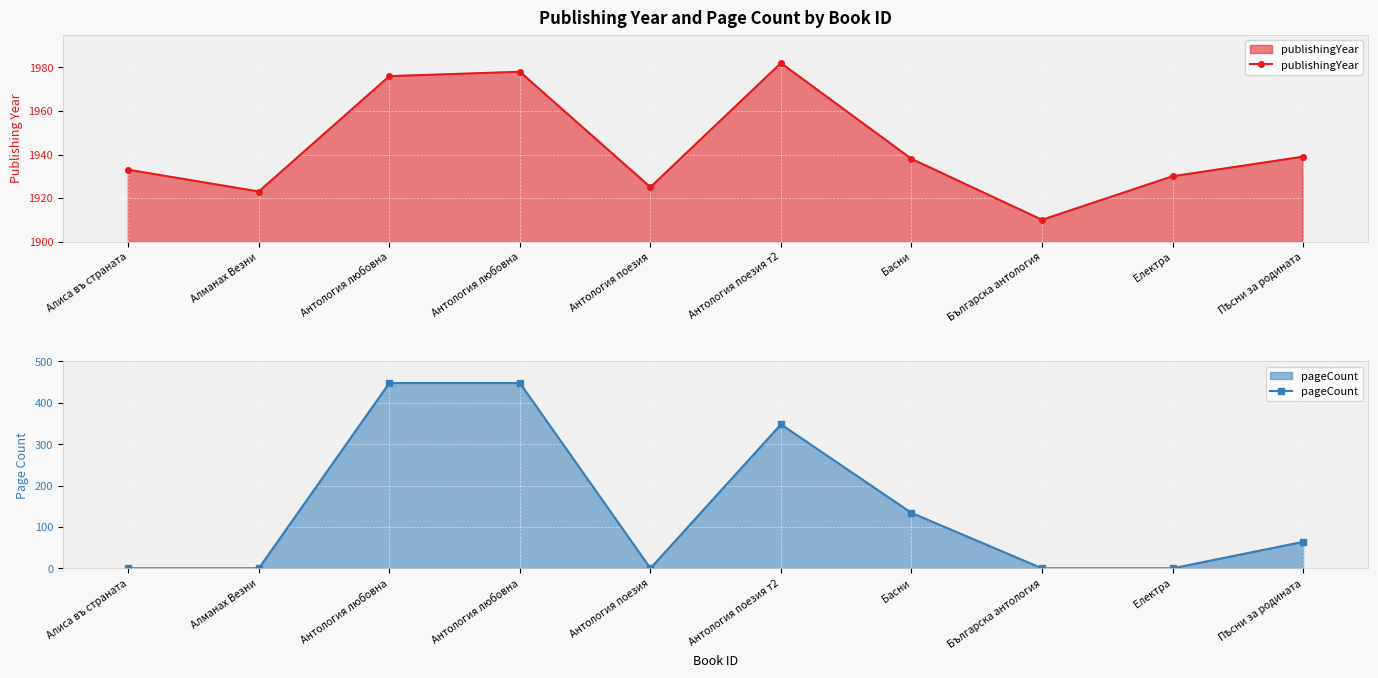

True or false: pageCount and publishingYear cross at least once.

False